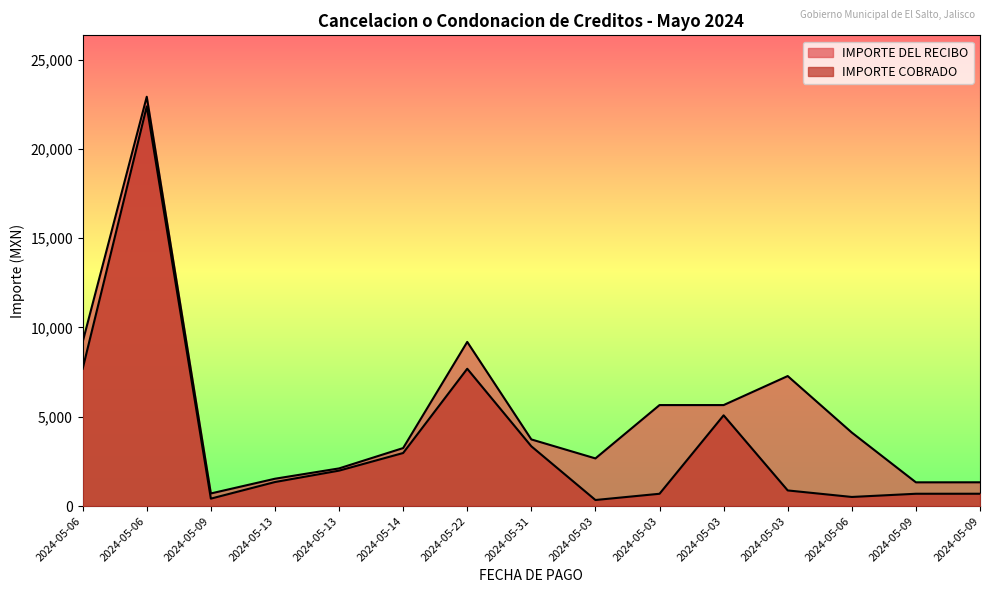

Rank the categories by IMPORTE DEL RECIBO value from highest to lowest.

2024-05-06, 2024-05-06, 2024-05-22, 2024-05-03, 2024-05-03, 2024-05-03, 2024-05-06, 2024-05-31, 2024-05-14, 2024-05-03, 2024-05-13, 2024-05-13, 2024-05-09, 2024-05-09, 2024-05-09